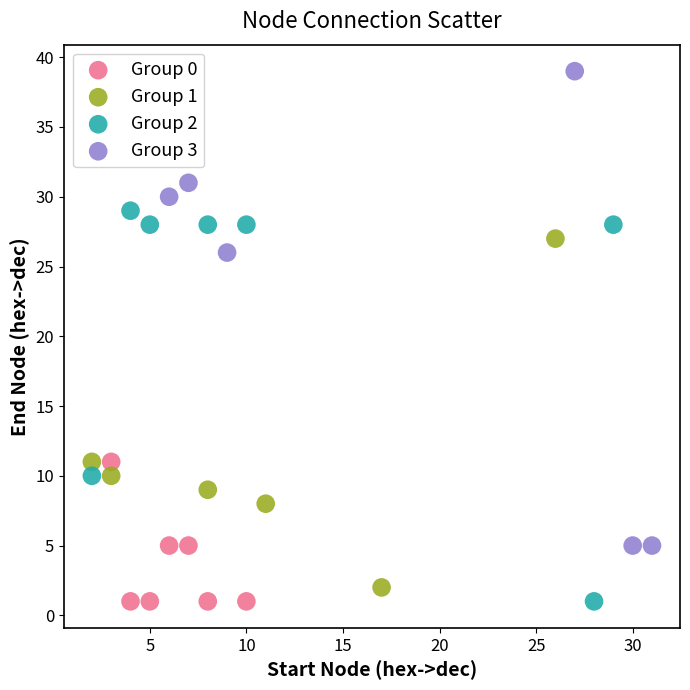

Which series has the widest spread of Y values?

Group 3